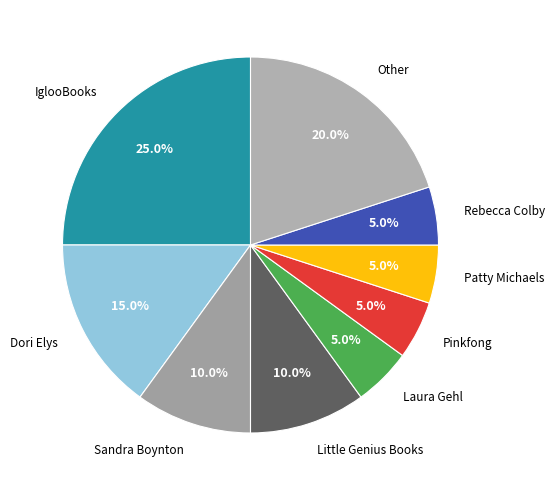

How many slices are in this pie chart?

9